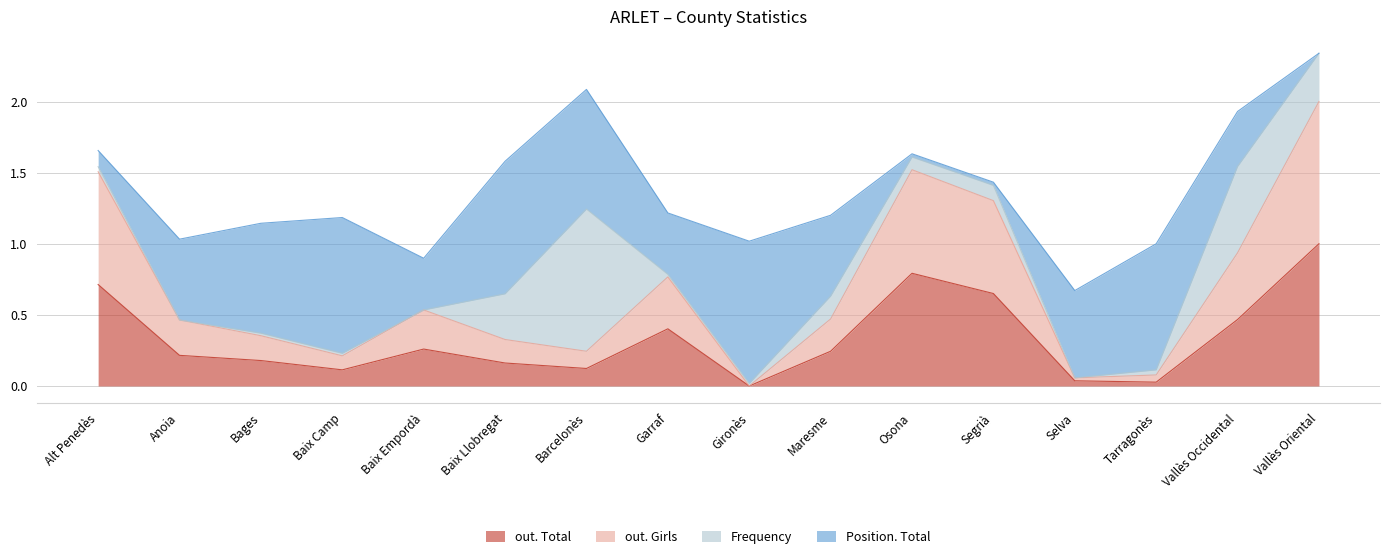

Where is the first local maximum for out. Girls?

Baix Empordà